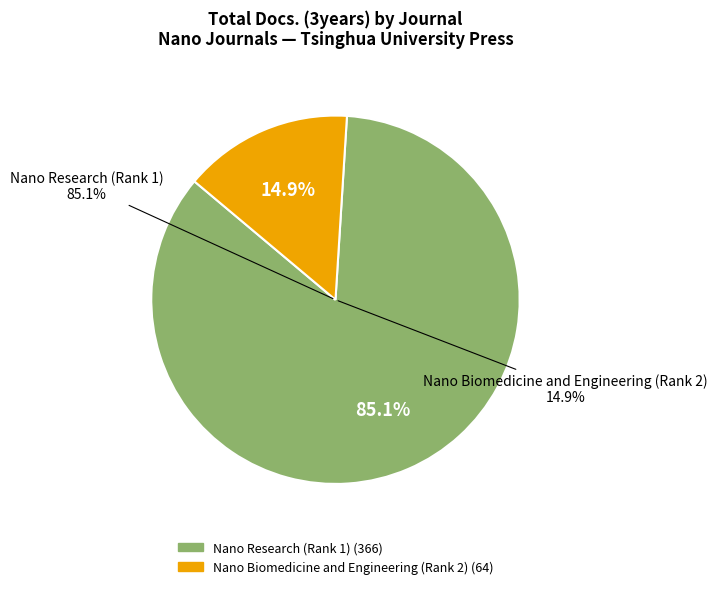

To the nearest percent, what is the average slice percentage?

50%